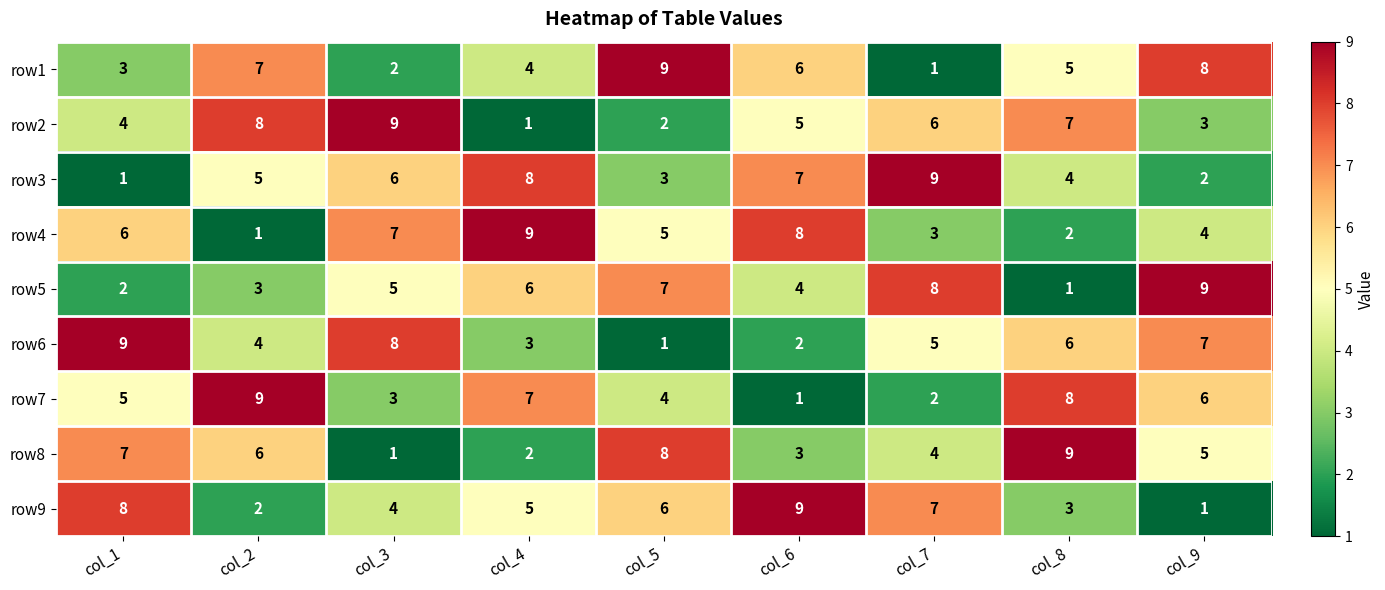

Which category has the highest value in the row6 series?

col_1